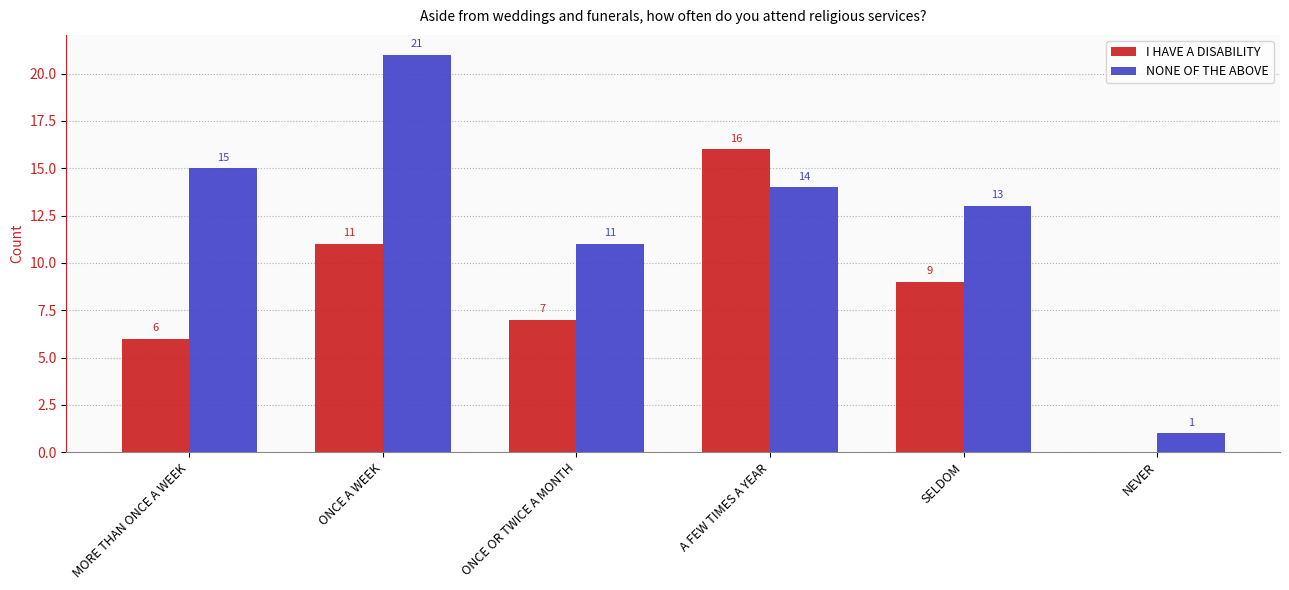

What is the total value across all series at ONCE A WEEK?

32